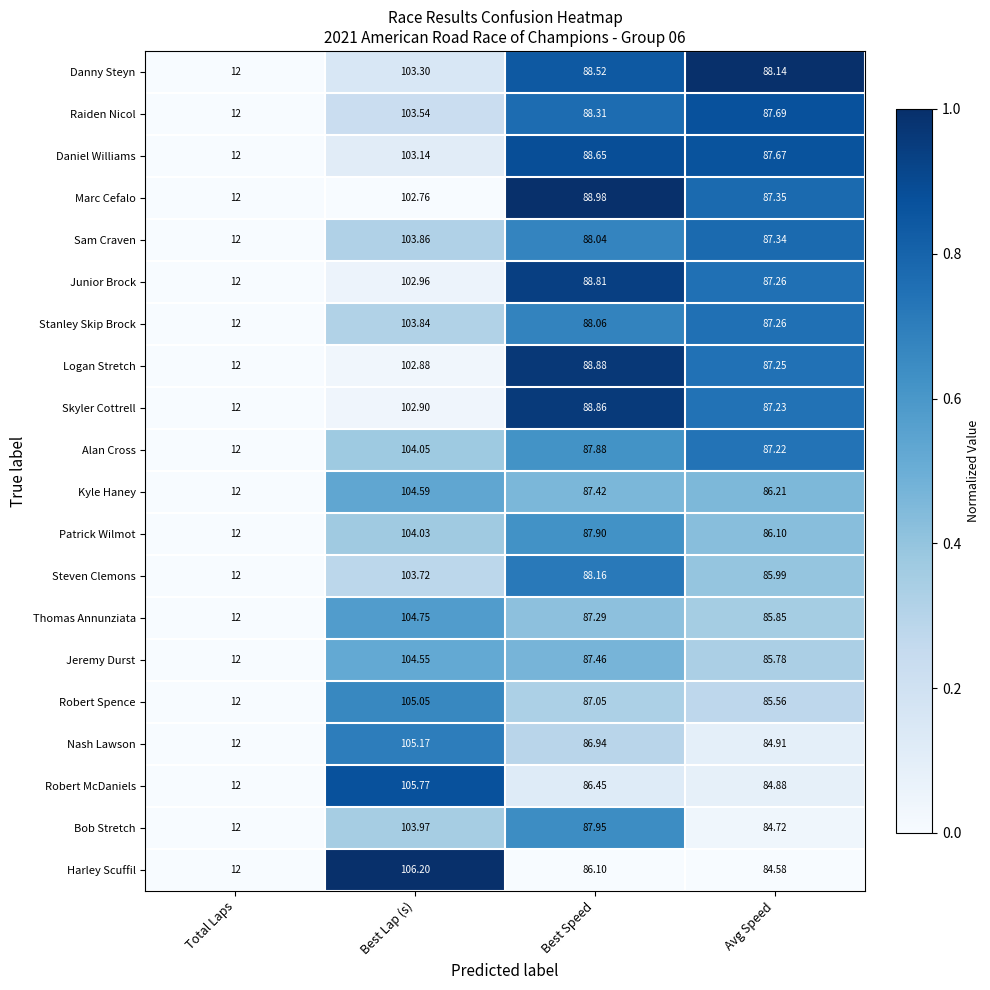

Which series has the widest spread of values?

Harley Scuffil